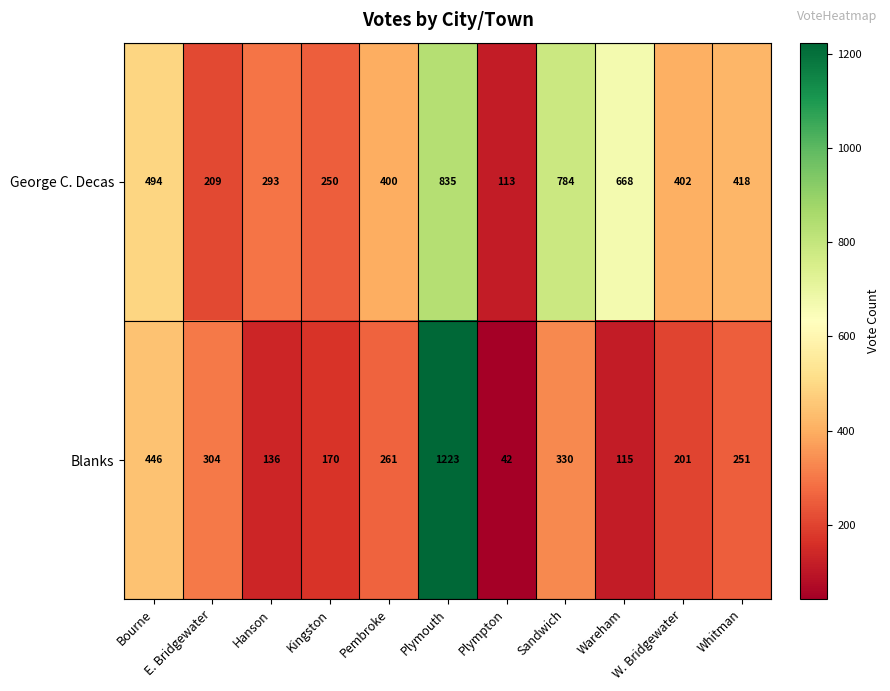

What is the minimum value shown in the chart?

42